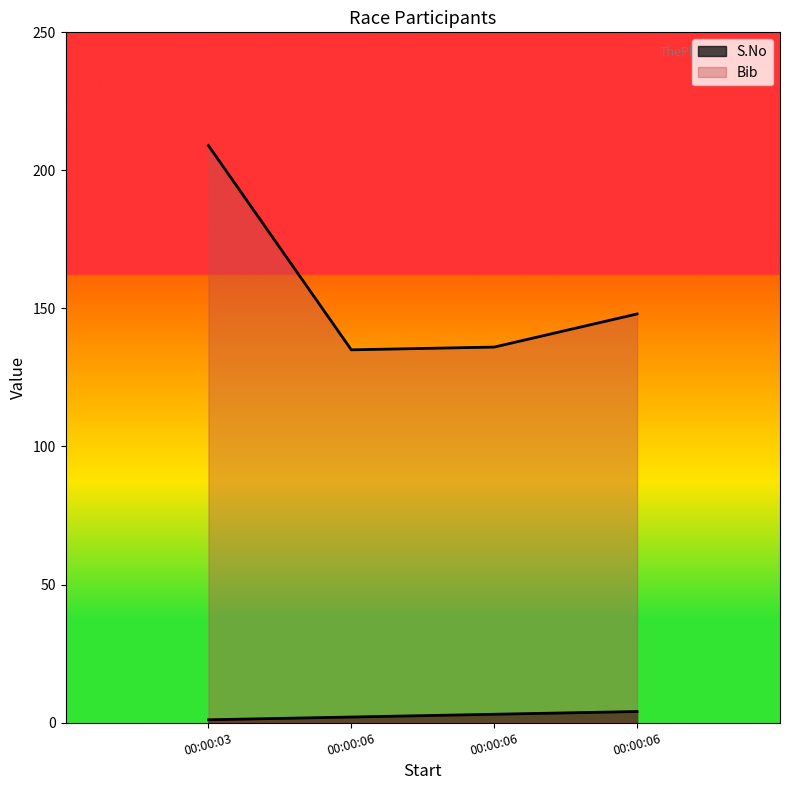

True or false: S.No and Bib intersect in this chart.

False